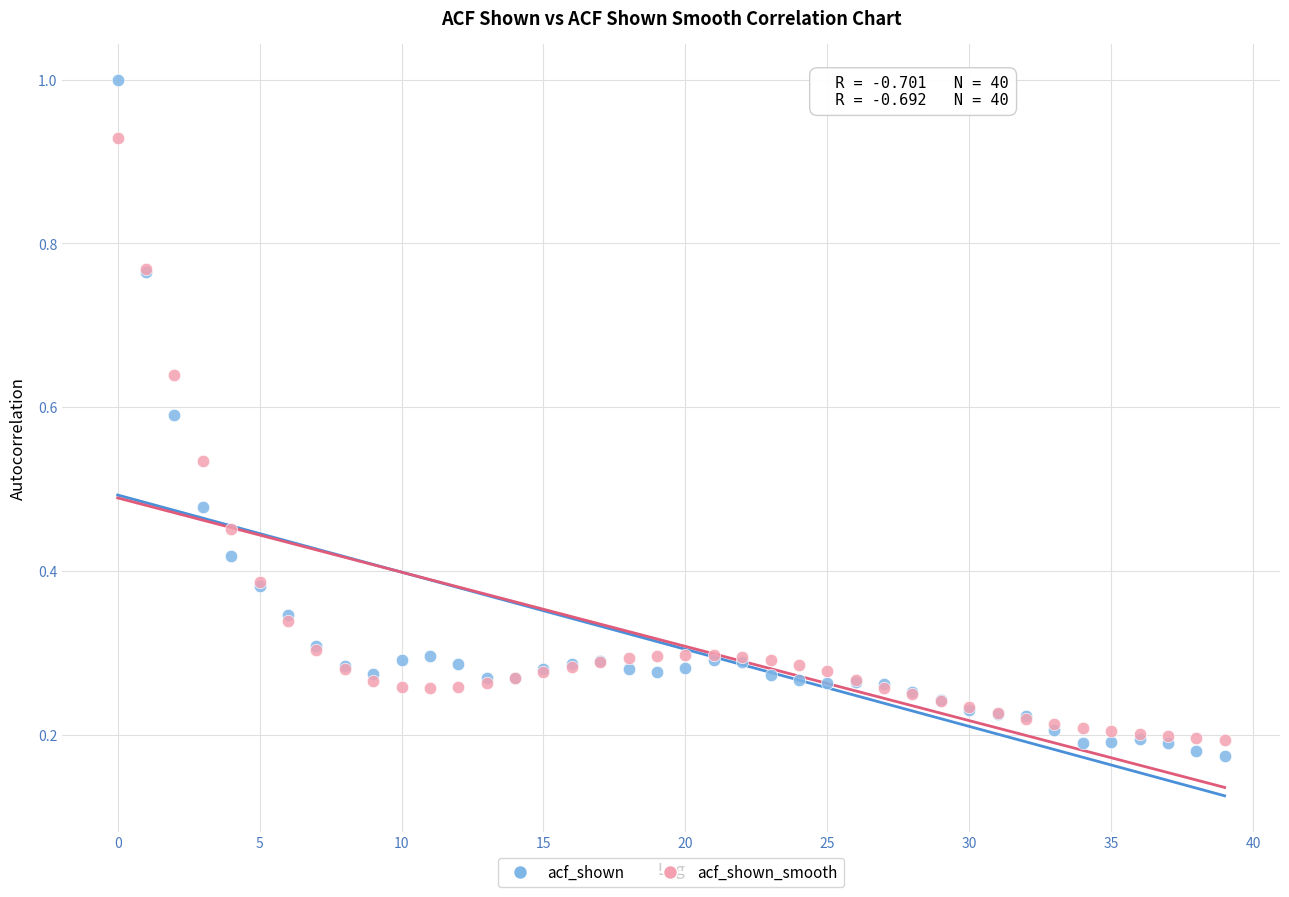

Which series contains the highest Y value?

acf_shown